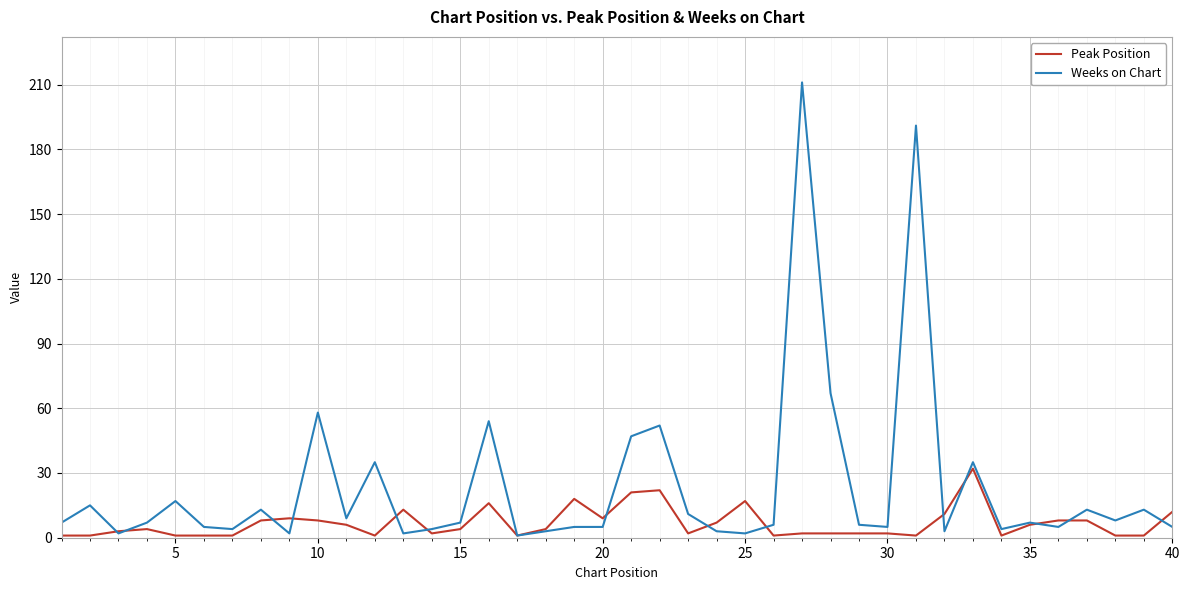

What are all the series names shown in the legend?

Peak Position, Weeks on Chart